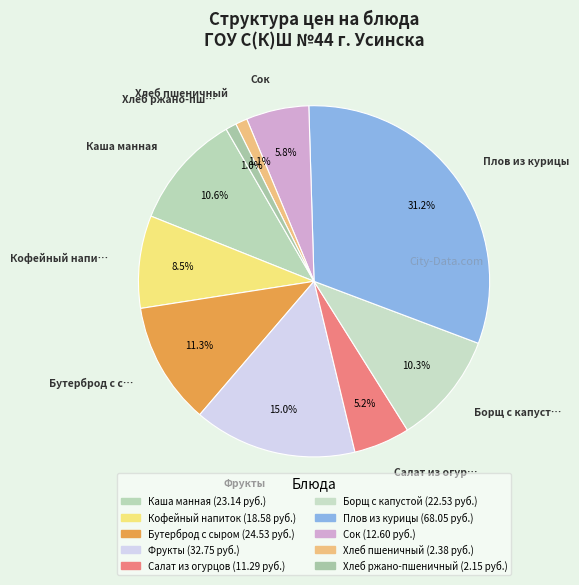

Count the number of slices in the pie.

10